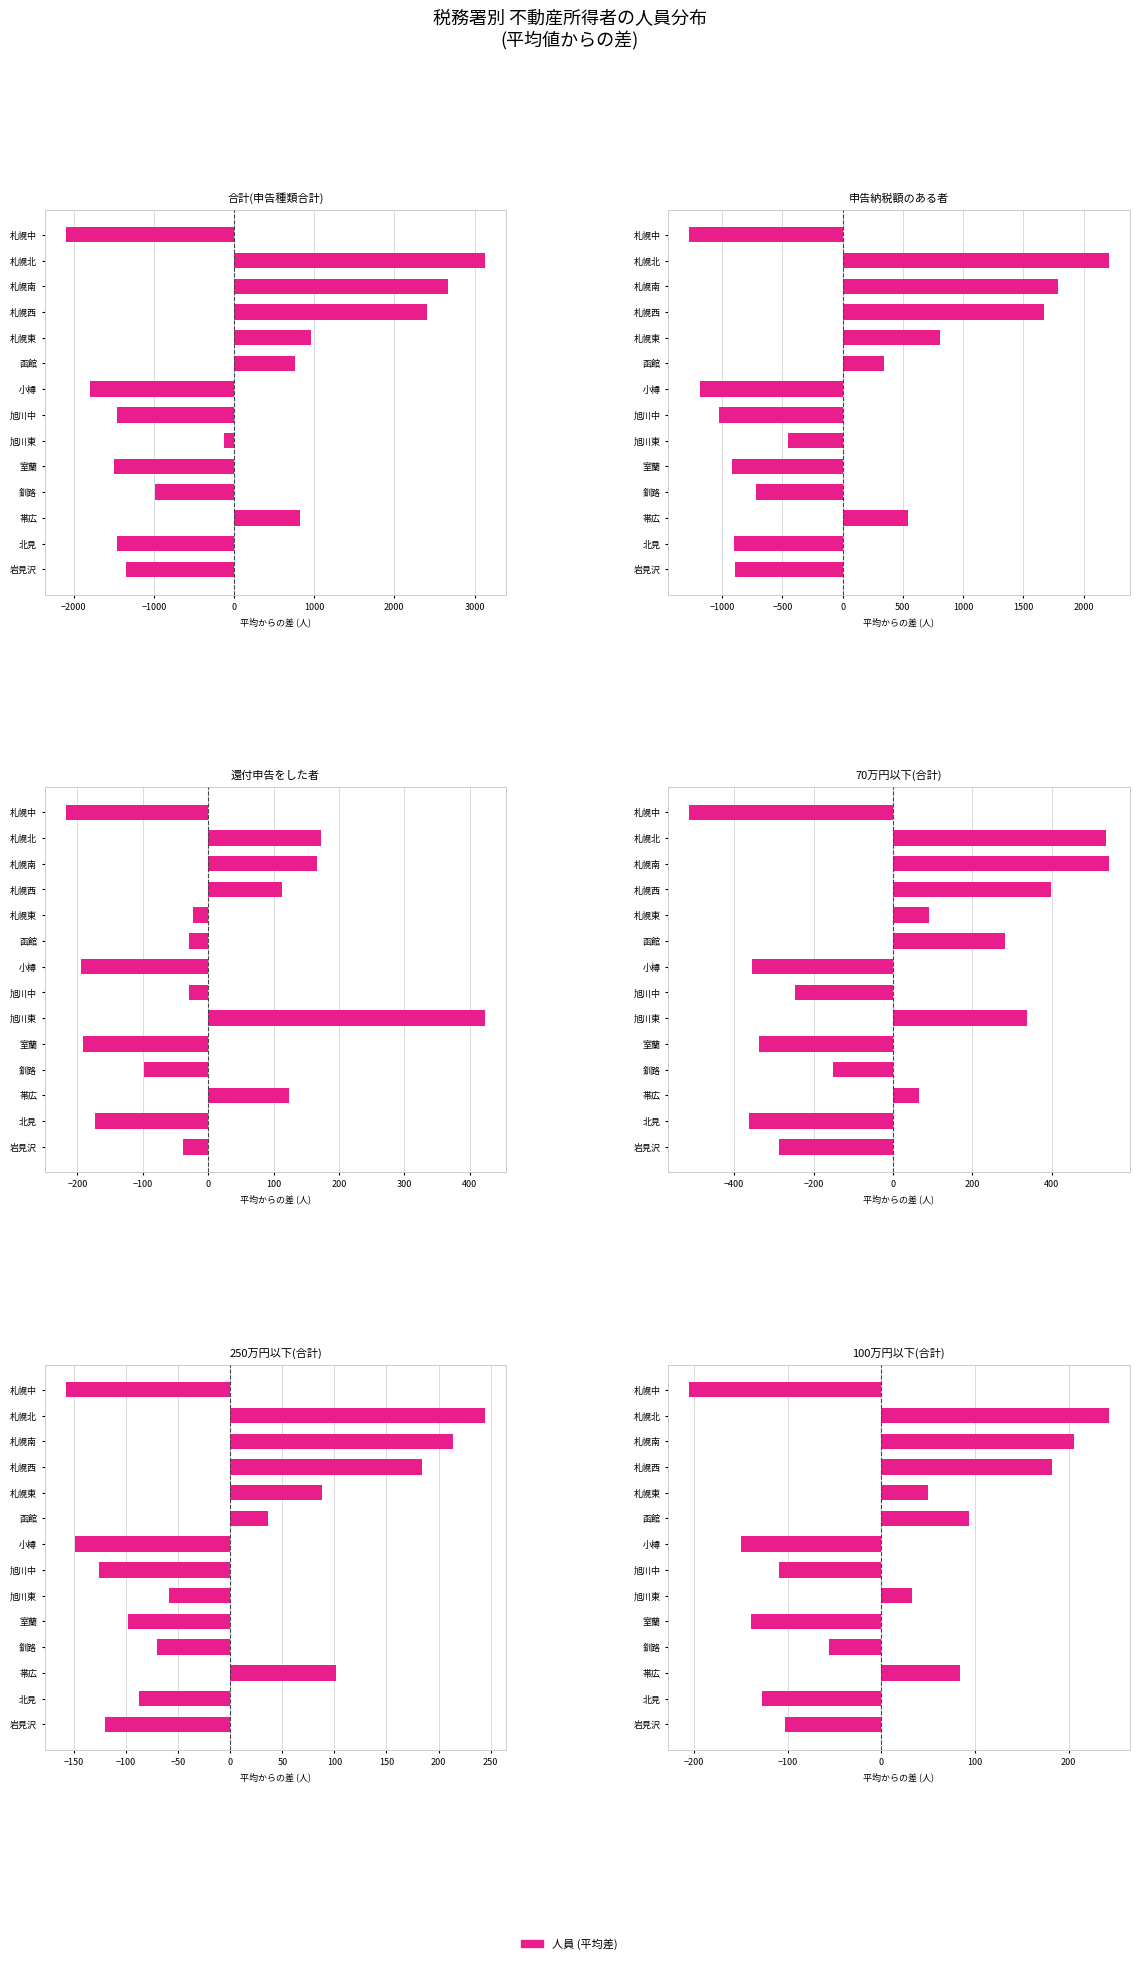

Is it true that 70万円以下(合計) equals -265.8 at 釧路?

False